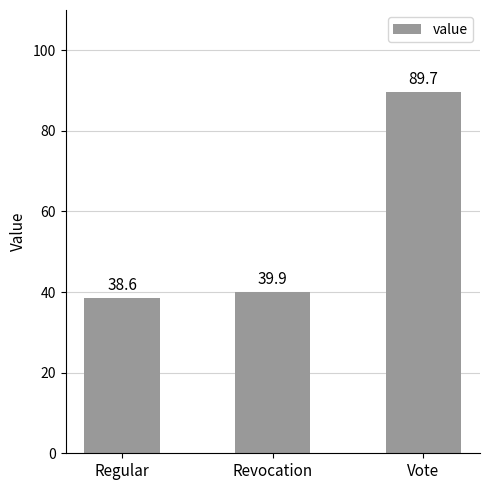

Which has a higher value, Revocation or Regular?

Revocation